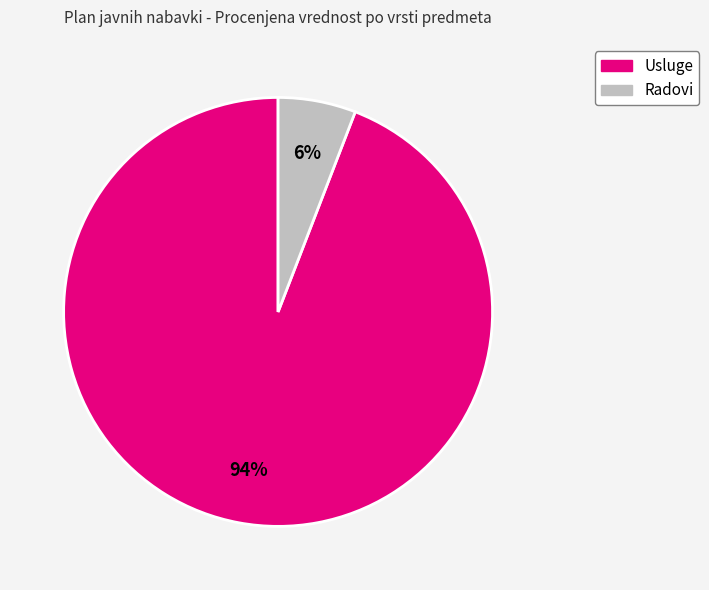

The Radovi slice represents 1% of the pie. True or false?

False